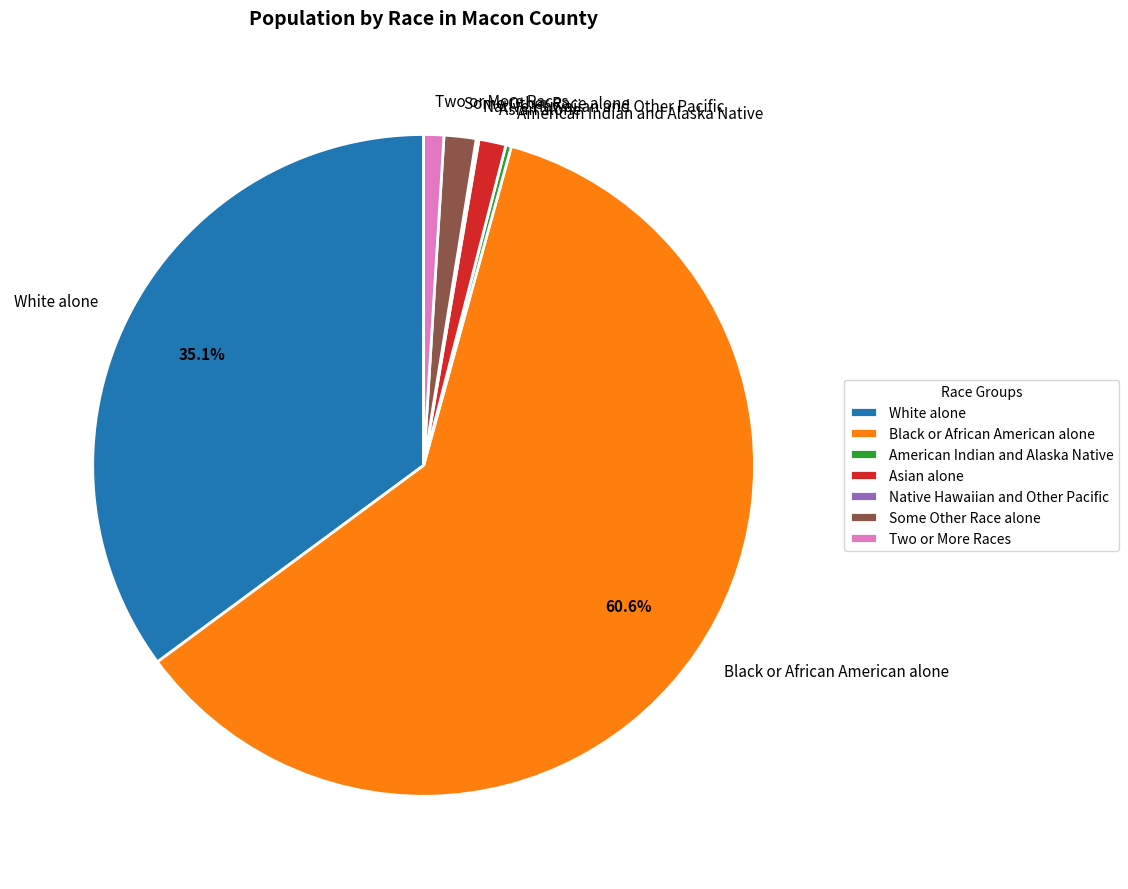

Combined, do Two or More Races and White alone account for over 50%?

No